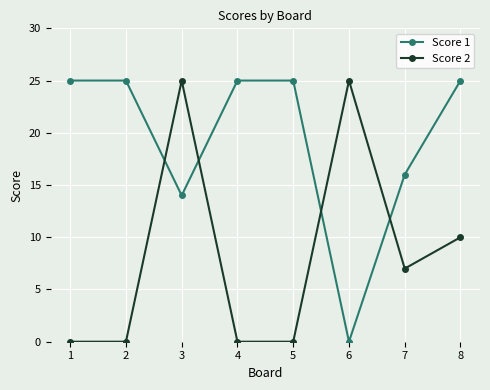

What are all the series names shown in the legend?

Score 1, Score 2